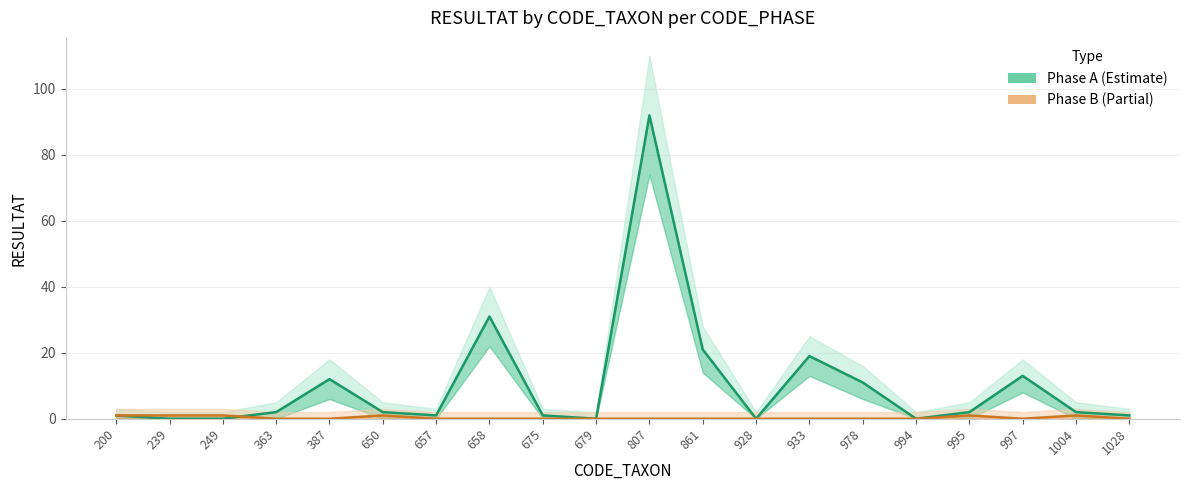

Reading left to right, list all the values displayed in this chart.

Phase A (Estimate): 200=1	239=0	249=0	363=2	387=12	650=2	657=1	658=31	675=1	679=0	807=92	861=21	928=0	933=19	978=11	994=0	995=2	997=13	1004=2	1028=1
Phase B (Partial): 200=1	239=1	249=1	363=0	387=0	650=1	657=0	658=0	675=0	679=0	807=0	861=0	928=0	933=0	978=0	994=0	995=1	997=0	1004=1	1028=0